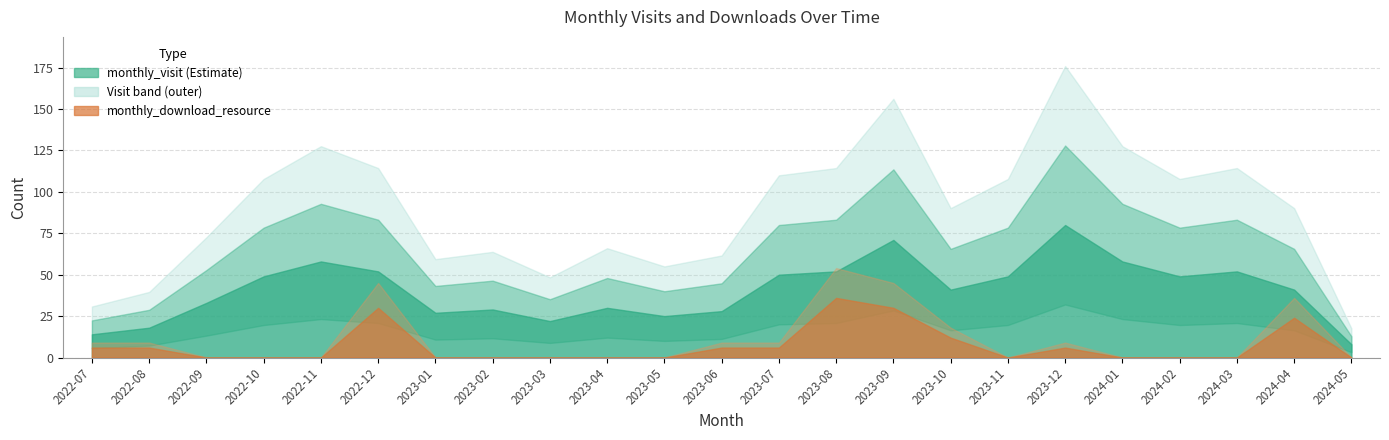

Is the value of monthly_download_resource at 2022-07 greater than the value of monthly_visit at 2024-01?

No